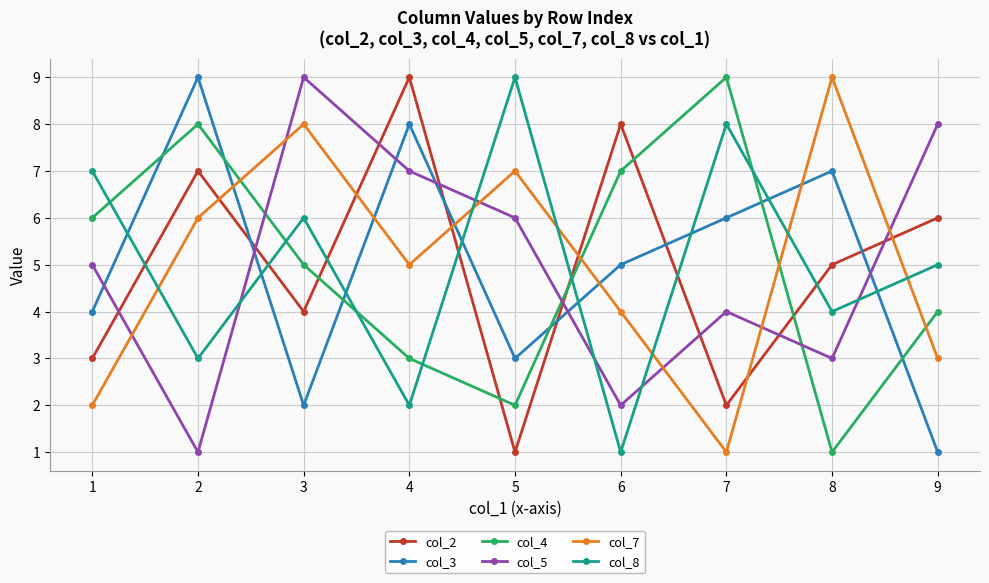

Reading right to left, transcribe all the data shown in this chart.

col_2: 9=6	8=5	7=2	6=8	5=1	4=9	3=4	2=7	1=3
col_3: 9=1	8=7	7=6	6=5	5=3	4=8	3=2	2=9	1=4
col_4: 9=4	8=1	7=9	6=7	5=2	4=3	3=5	2=8	1=6
col_5: 9=8	8=3	7=4	6=2	5=6	4=7	3=9	2=1	1=5
col_7: 9=3	8=9	7=1	6=4	5=7	4=5	3=8	2=6	1=2
col_8: 9=5	8=4	7=8	6=1	5=9	4=2	3=6	2=3	1=7